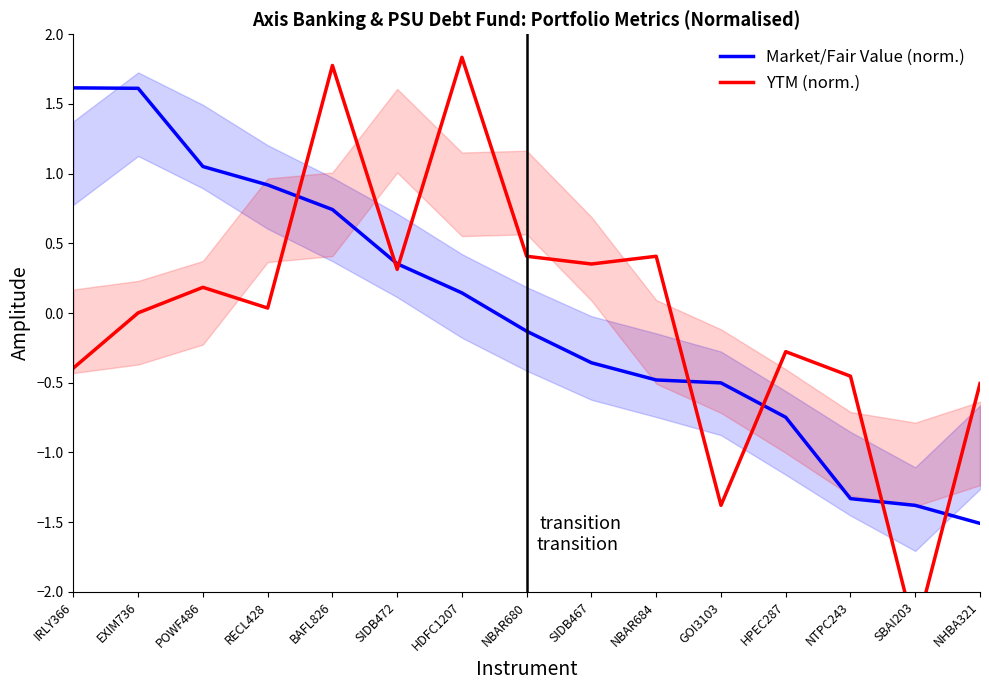

At which label is YTM (norm.) closest to 0?

EXIM736